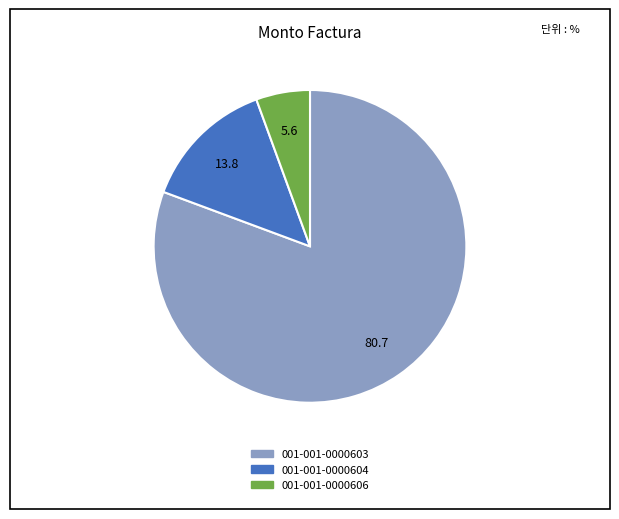

Which category has the biggest portion of the pie?

001-001-0000603